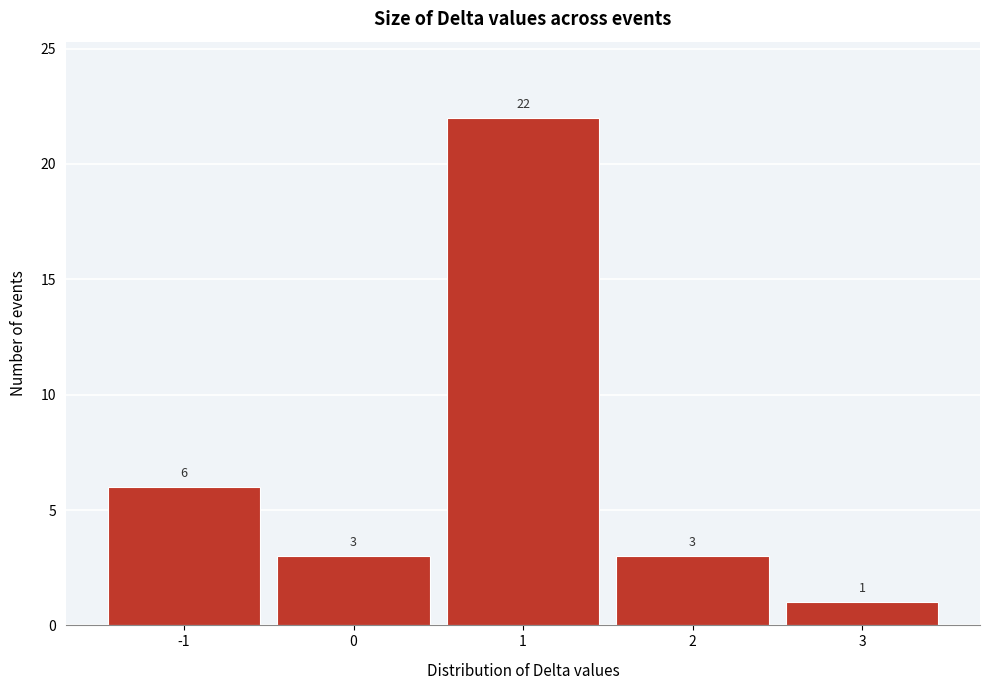

Reading left to right, list every bar in this chart as the range it spans on the x-axis followed by its height.

-1.5 to -0.5: 6
-0.5 to 0.5: 3
0.5 to 1.5: 22
1.5 to 2.5: 3
2.5 to 3.5: 1